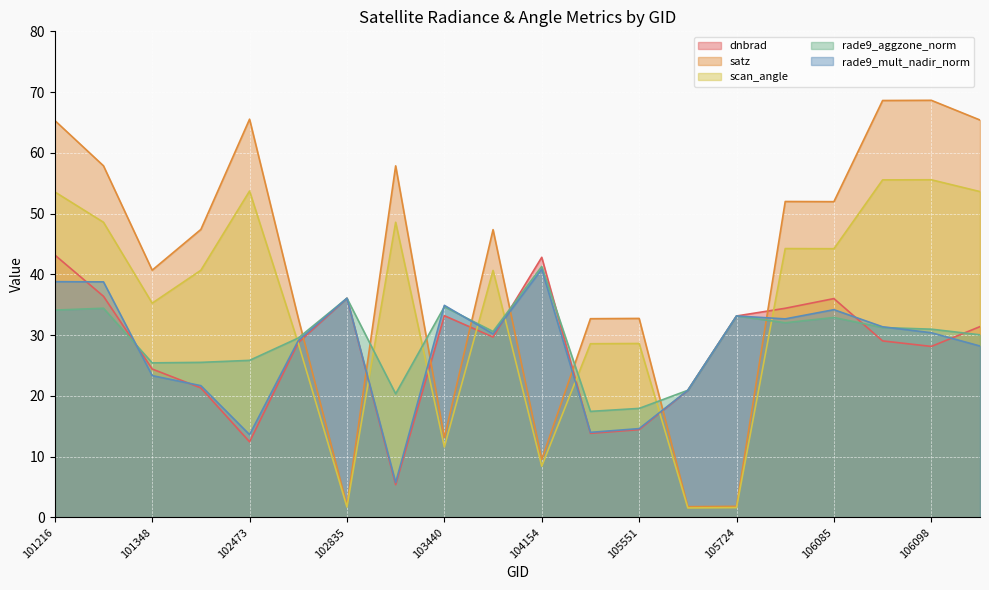

Reading right to left, transcribe all the data shown in this chart.

dnbrad: 106260=31.4	106098=28.1	106098=29.1	106085=36.0	106085=34.4	105724=33.2	105724=20.9	105551=14.5	105551=13.8	104154=42.8	103919=29.7	103440=33.2	103201=5.4	102835=36.1	102715=28.8	102473=12.4	101976=21.3	101348=24.4	101225=36.4	101216=43.2
satz: 106260=65.4	106098=68.6	106098=68.6	106085=52.0	106085=52.0	105724=1.8	105724=1.8	105551=32.8	105551=32.7	104154=9.5	103919=47.4	103440=13.1	103201=57.9	102835=1.9	102715=32.8	102473=65.5	101976=47.4	101348=40.7	101225=57.9	101216=65.3
scan_angle: 106260=53.6	106098=55.6	106098=55.6	106085=44.2	106085=44.3	105724=1.6	105724=1.6	105551=28.6	105551=28.6	104154=8.4	103919=40.7	103440=11.6	103201=48.6	102835=1.7	102715=28.7	102473=53.7	101976=40.7	101348=35.3	101225=48.6	101216=53.6
rade9_aggzone_norm: 106260=30.1	106098=31.0	106098=31.3	106085=32.9	106085=32.0	105724=33.2	105724=20.9	105551=18.0	105551=17.5	104154=41.3	103919=30.6	103440=34.7	103201=20.4	102835=36.1	102715=29.5	102473=25.9	101976=25.5	101348=25.4	101225=34.4	101216=34.1
rade9_mult_nadir_norm: 106260=28.2	106098=30.4	106098=31.4	106085=34.2	106085=32.7	105724=33.2	105724=20.9	105551=14.6	105551=14.0	104154=40.8	103919=30.2	103440=34.9	103201=5.7	102835=36.1	102715=29.1	102473=13.6	101976=21.7	101348=23.3	101225=38.8	101216=38.8